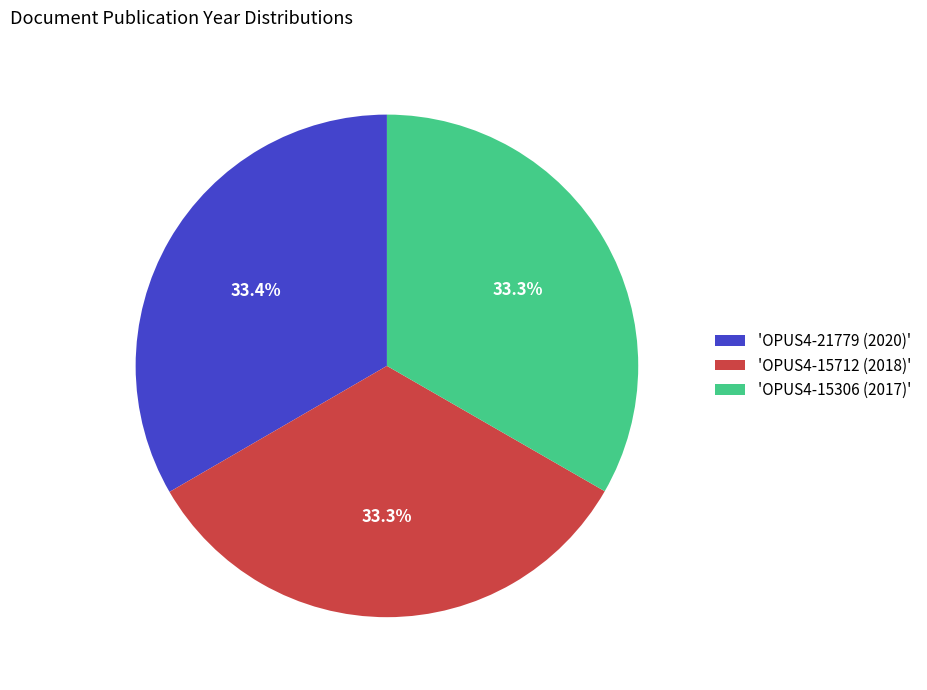

What portion of the pie excludes 'OPUS4-15306 (2017)'?

66.7%